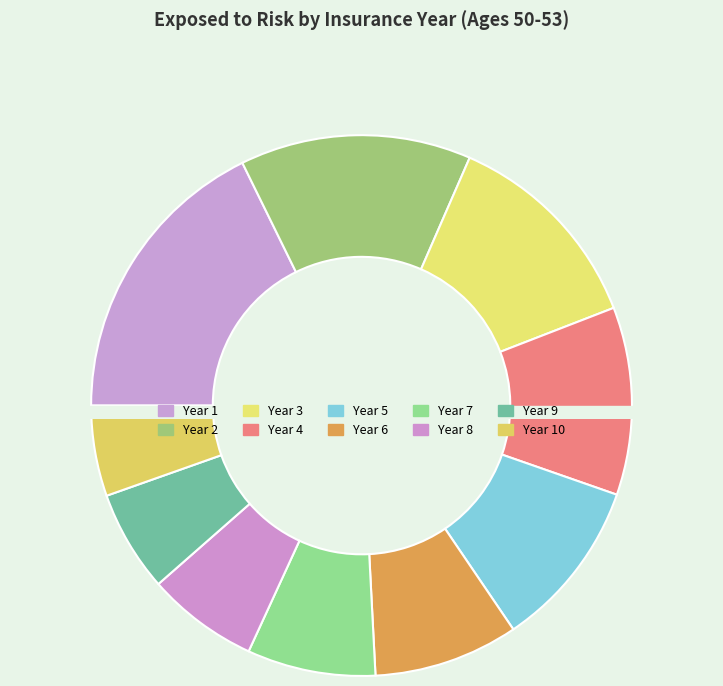

How many segments does this pie chart have?

10